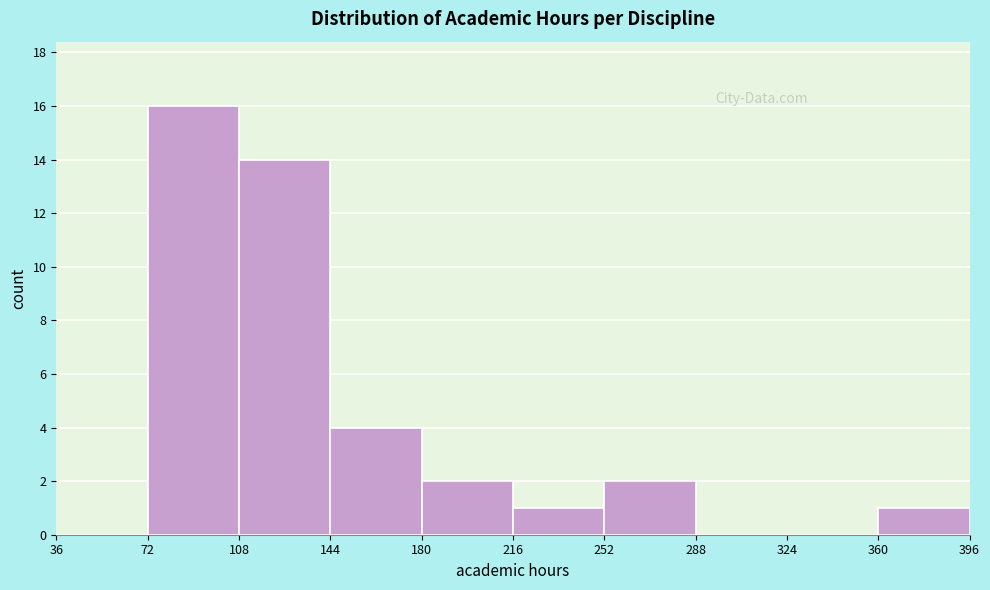

Reading left to right, list every bar in this chart as the range it spans on the x-axis followed by its height. The values are not printed on the chart, so give them approximately, as read against the axis.

36 to 72: 0
72 to 108: 16
108 to 144: 14
144 to 180: 4
180 to 216: 2
216 to 252: 1
252 to 288: 2
288 to 324: 0
324 to 360: 0
360 to 396: 1